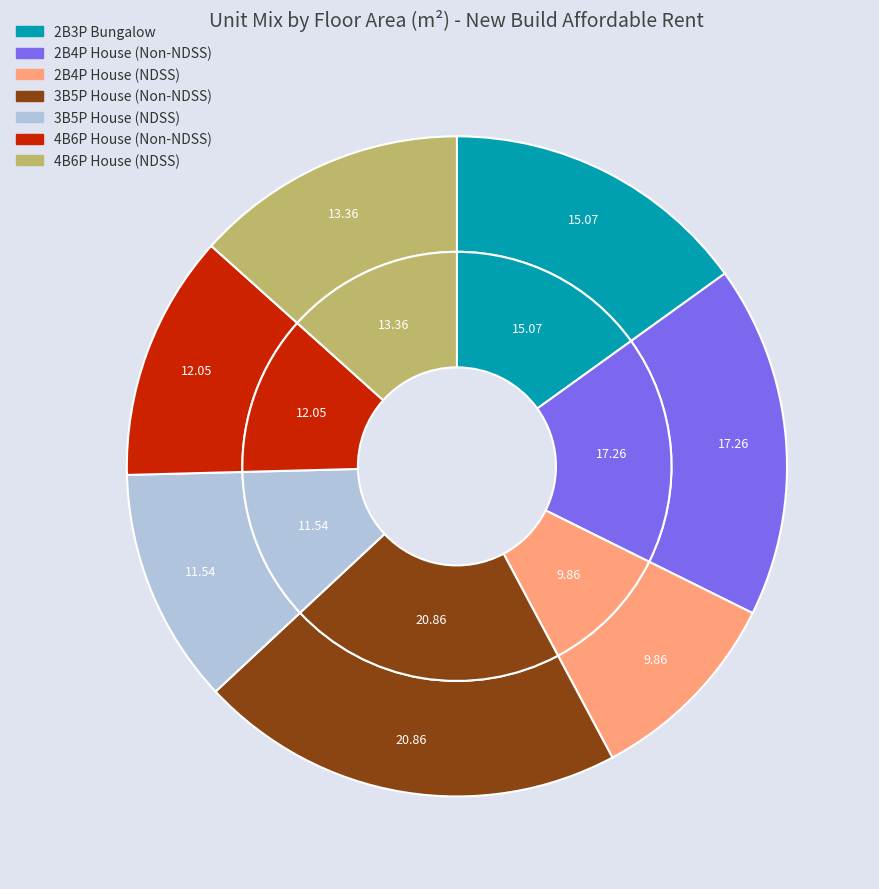

How many slices are in this pie chart?

7